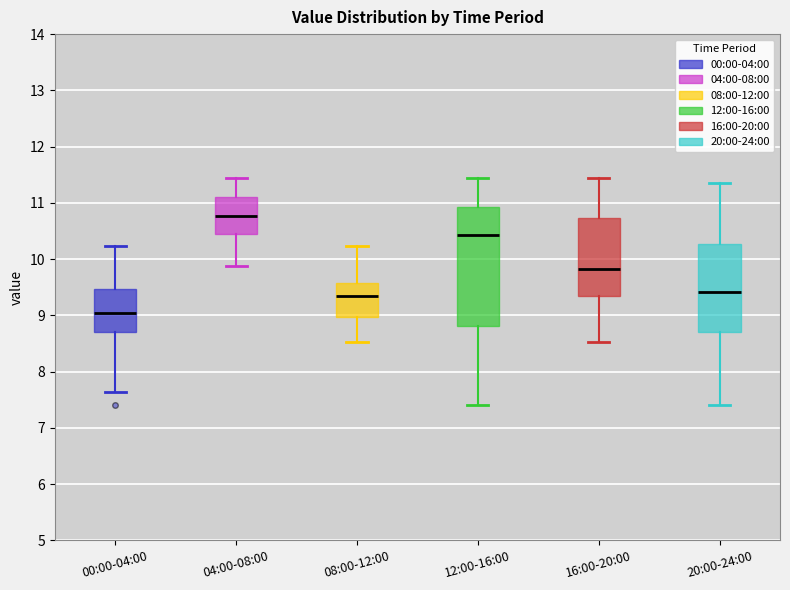

Where does the median line of the box for 00:00-04:00 sit on the y-axis? The values are not printed on the chart, so give them approximately, as read against the axis.

9.0